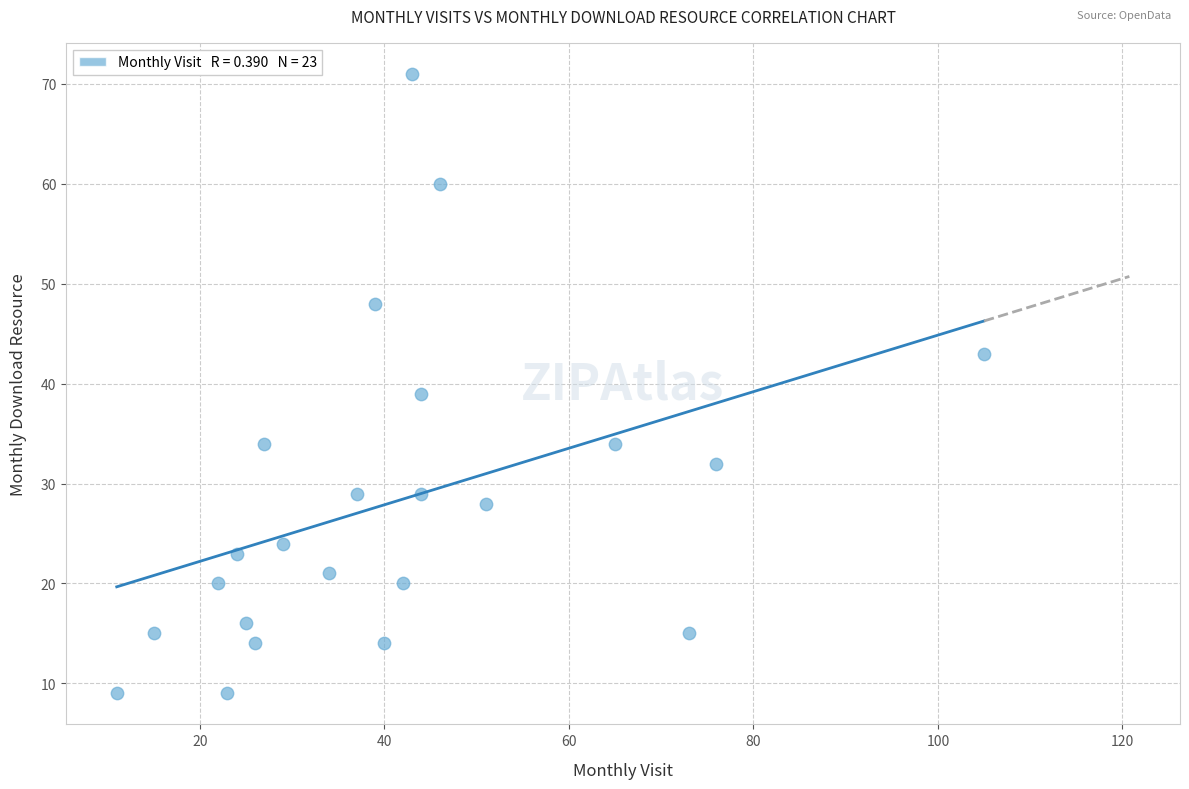

What Y value in the scatter plot is closest to 40?

39